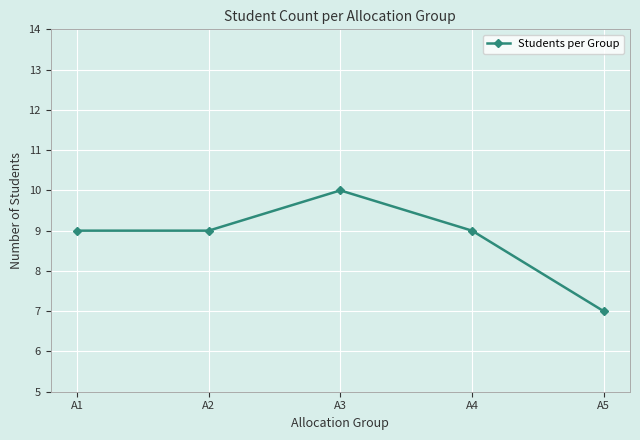

What is the difference between the second highest and minimum values?

2